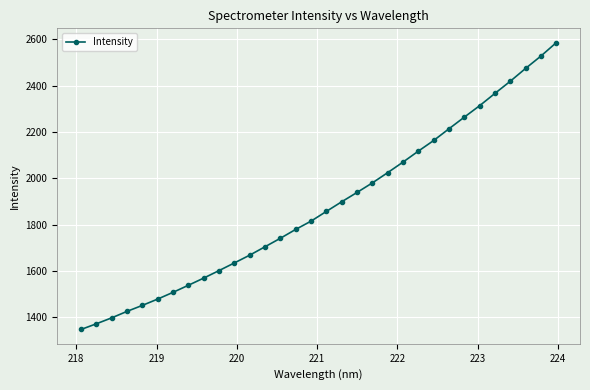

What is the maximum value shown in the chart?

2585.7